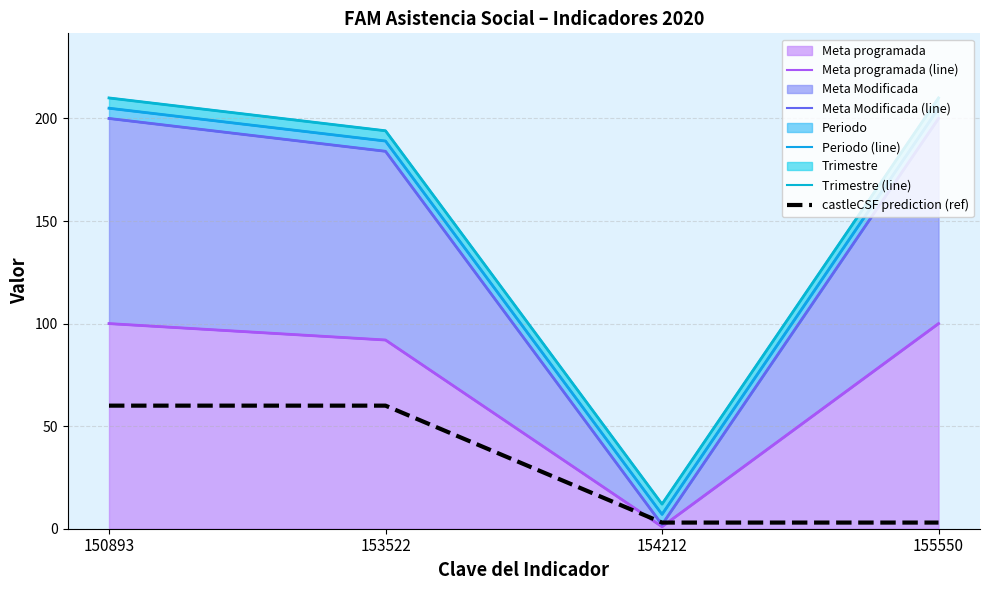

Reading right to left, transcribe all the data shown in this chart.

Meta programada (line): 100.0	1.0	92.0	100.0
Meta Modificada (line): 200.0	2.0	184.0	200.0
Periodo (line): 205.0	7.0	189.0	205.0
Trimestre (line): 210.0	12.0	194.0	210.0
castleCSF prediction (ref): 3.0	3.0	60.0	60.0